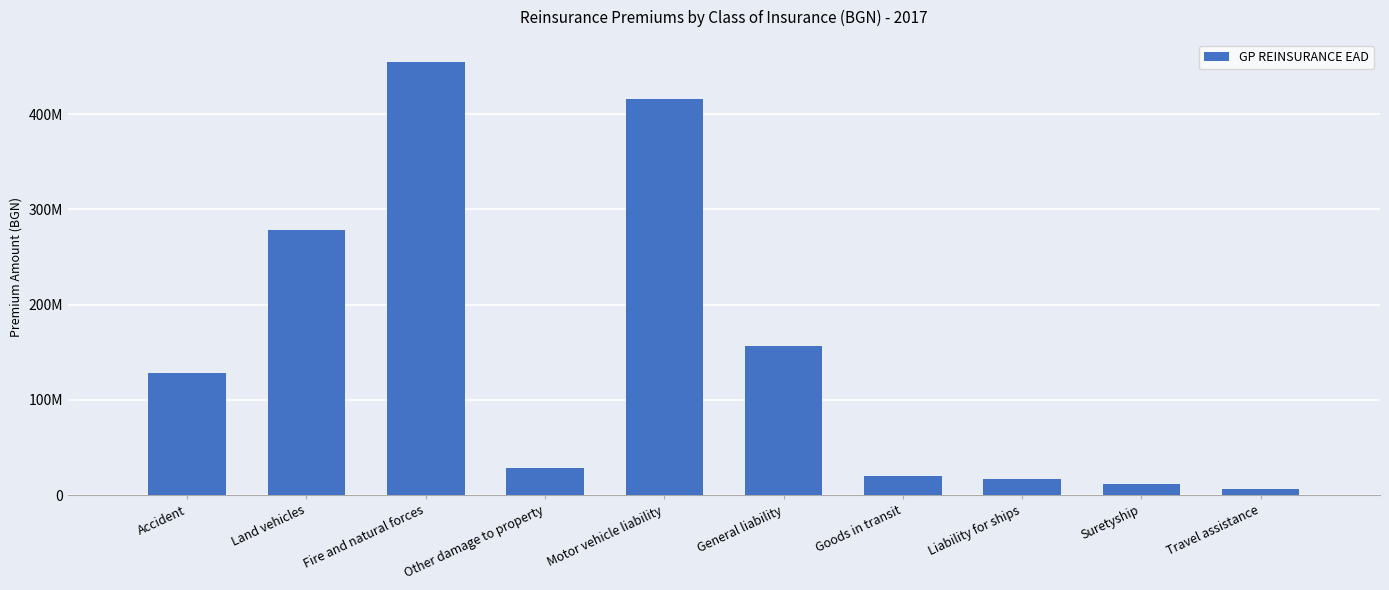

Are the bars horizontal?

No